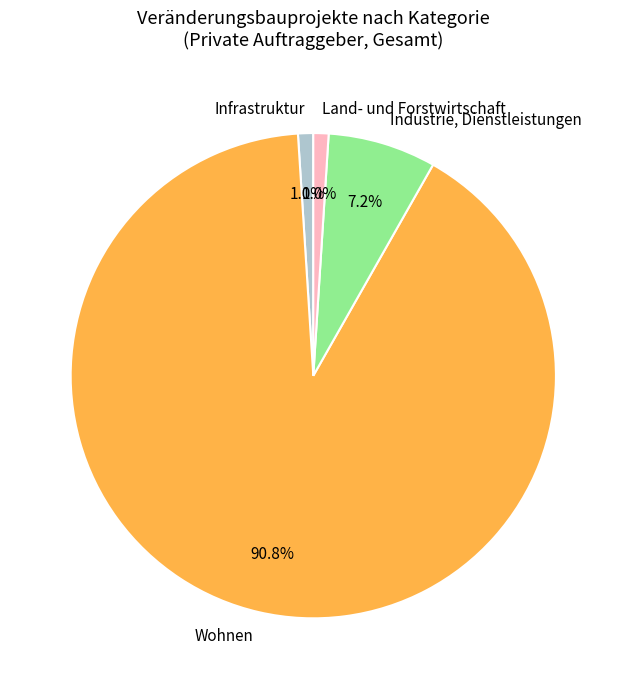

What percentage is NOT represented by Industrie, Dienstleistungen?

92.8%